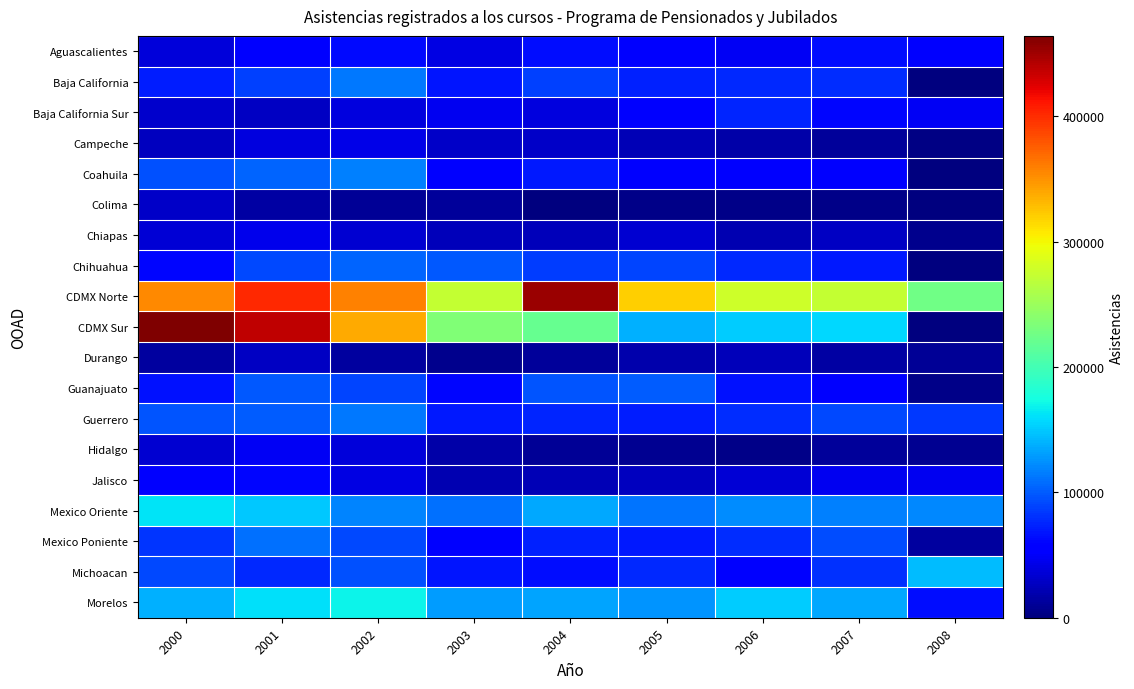

At how many categories does at least one series exceed 338499?

4